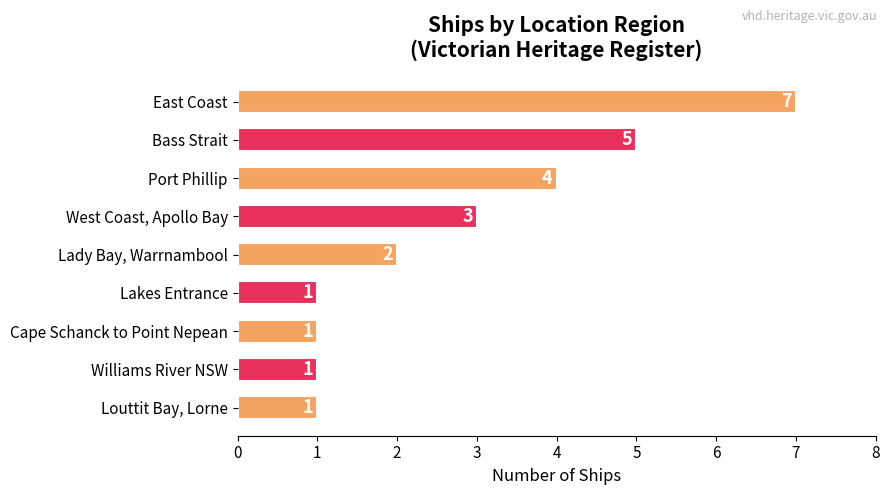

What is the value of the 5th bar from the top?

2